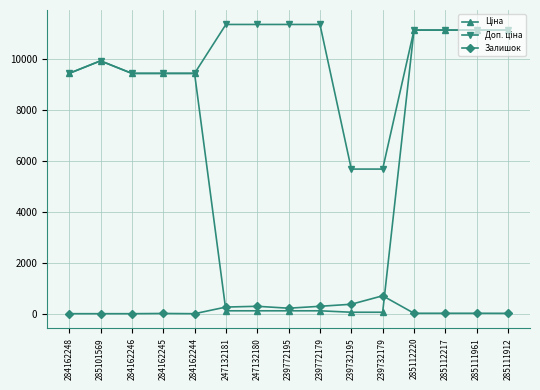

Does the chart have visible grid lines?

Yes